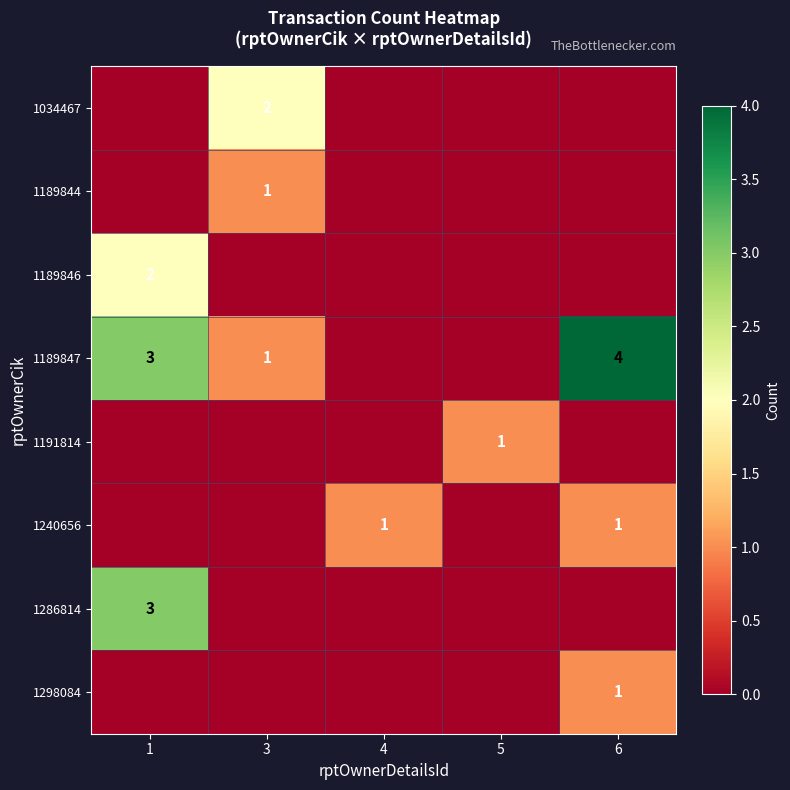

The value of 1034467 at 3 is 3. True or false?

False